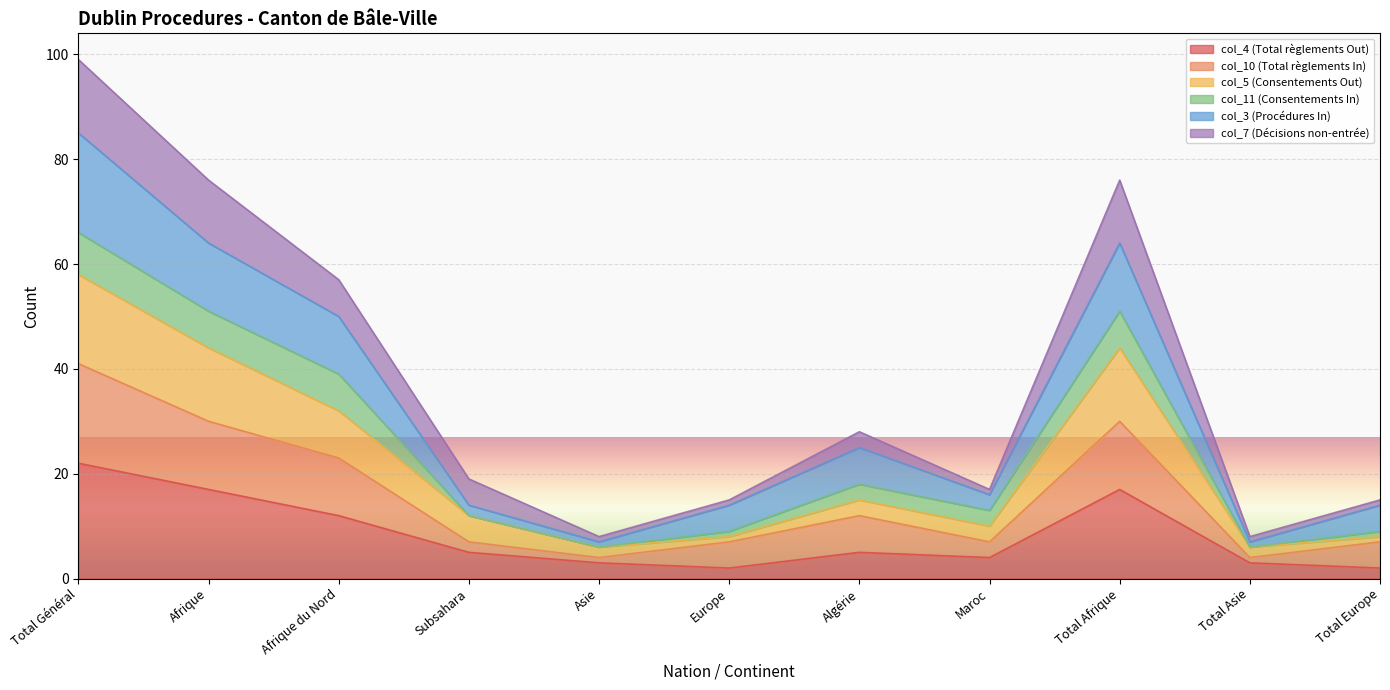

At which category does col_10 (Total règlements In) reach its first local valley?

Asie